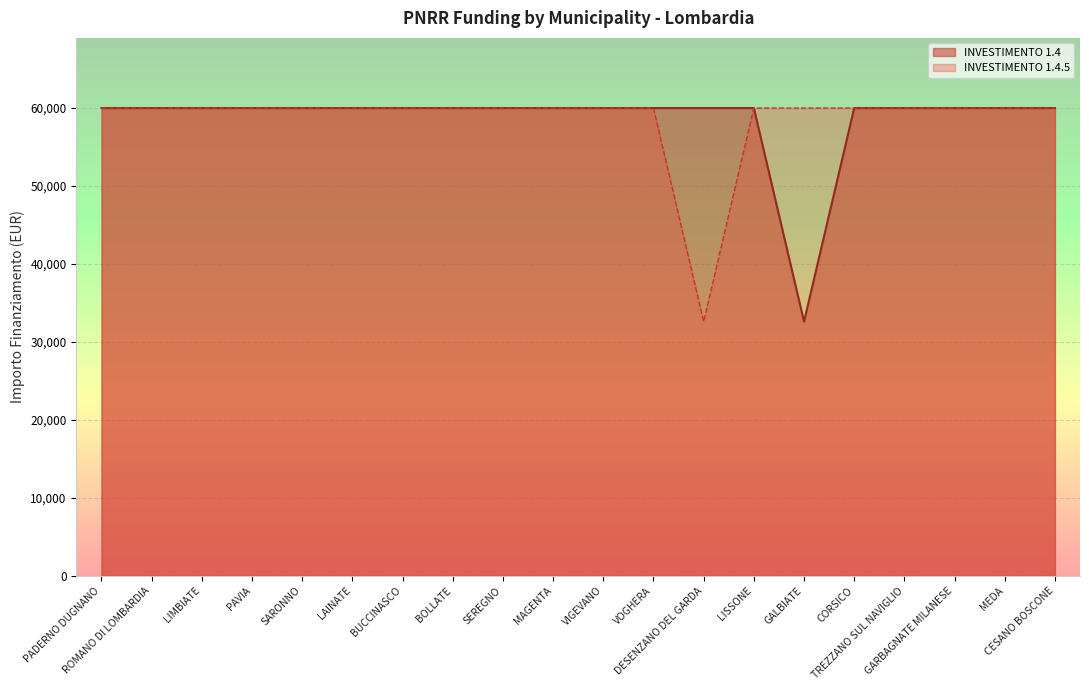

What is the average value of the INVESTIMENTO 1.4 series?

58597